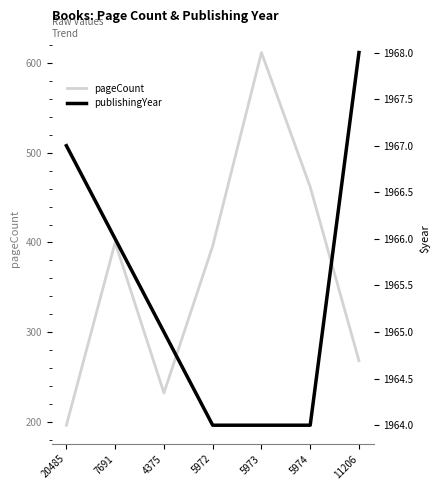

What is the approximate value of pageCount at 11206, to the nearest 10?

270